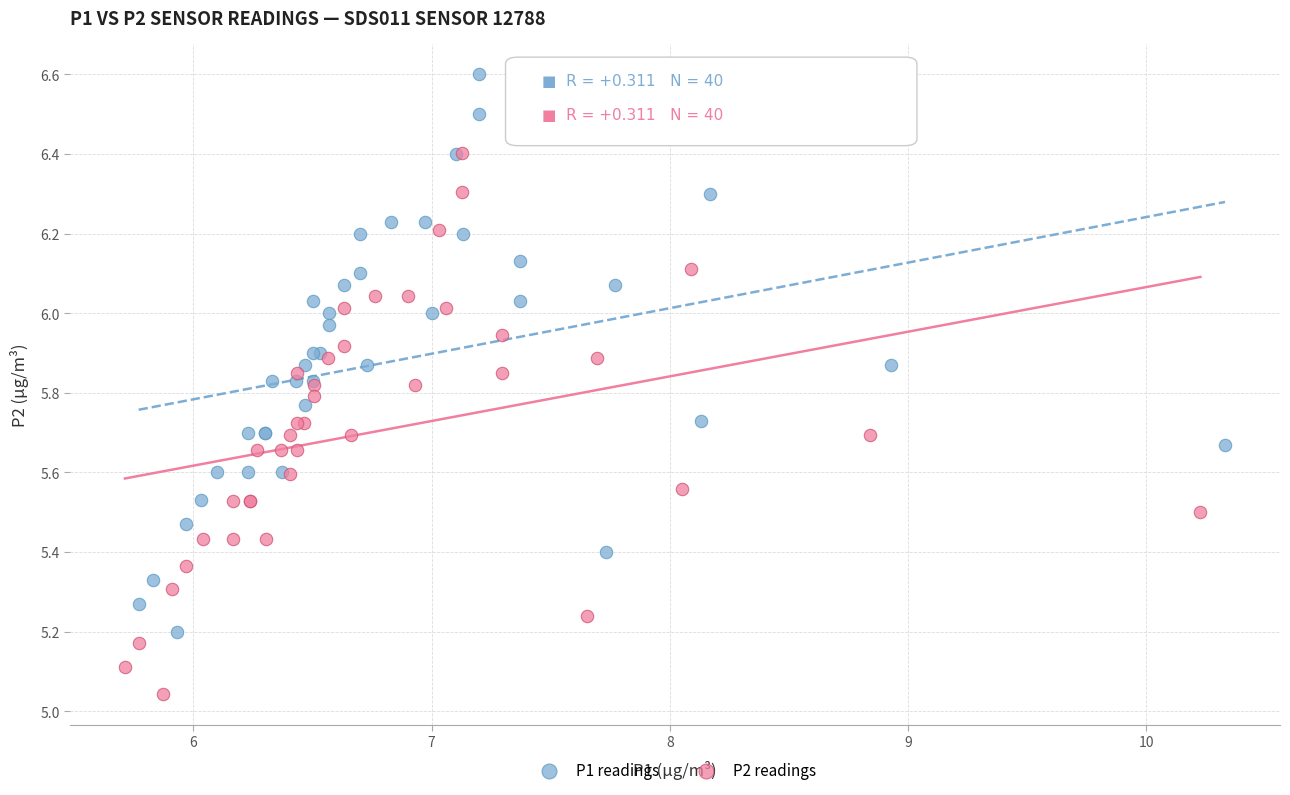

Which series has the widest spread of Y values?

P1 readings